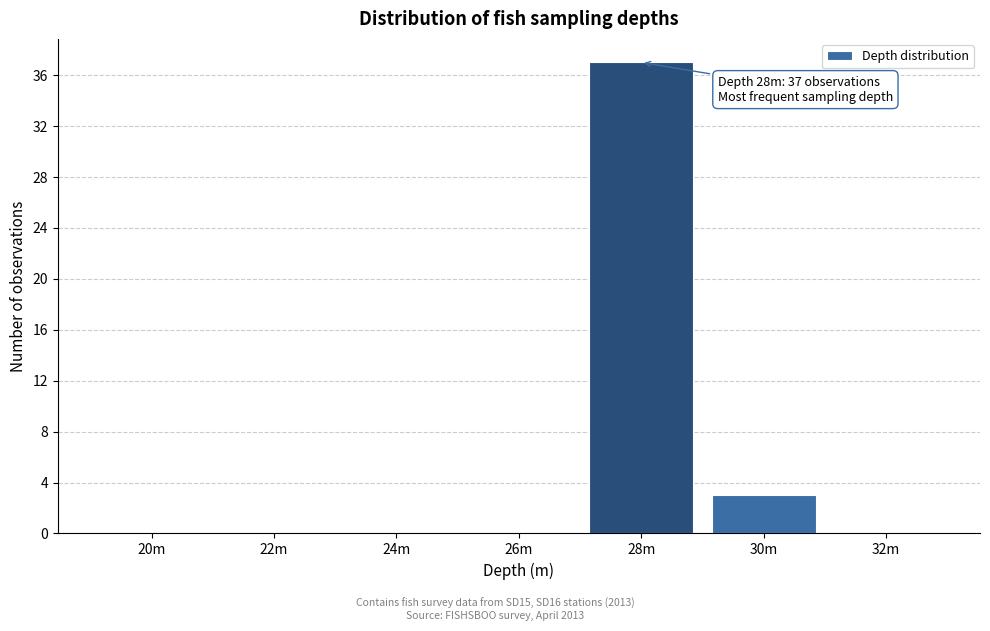

Reading left to right, extract all data points from this chart.

20m=0	22m=0	24m=0	26m=0	28m=37	30m=3	32m=0